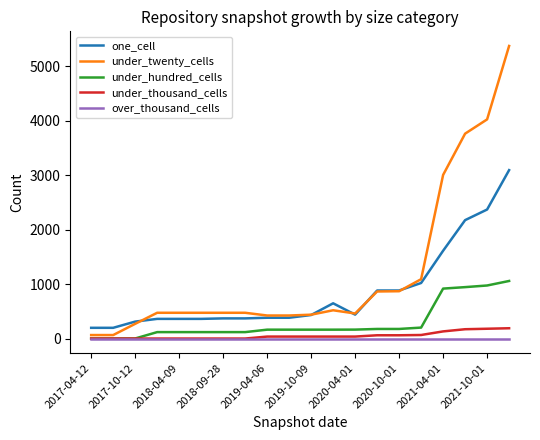

Is this an area chart (filled region under the line)?

No